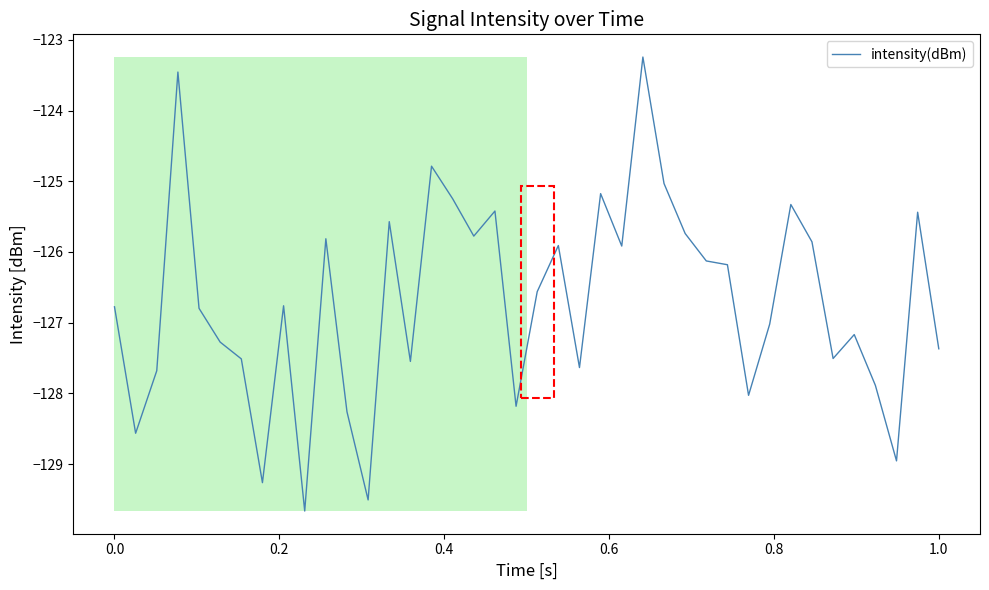

What is the smallest value displayed?

-129.7